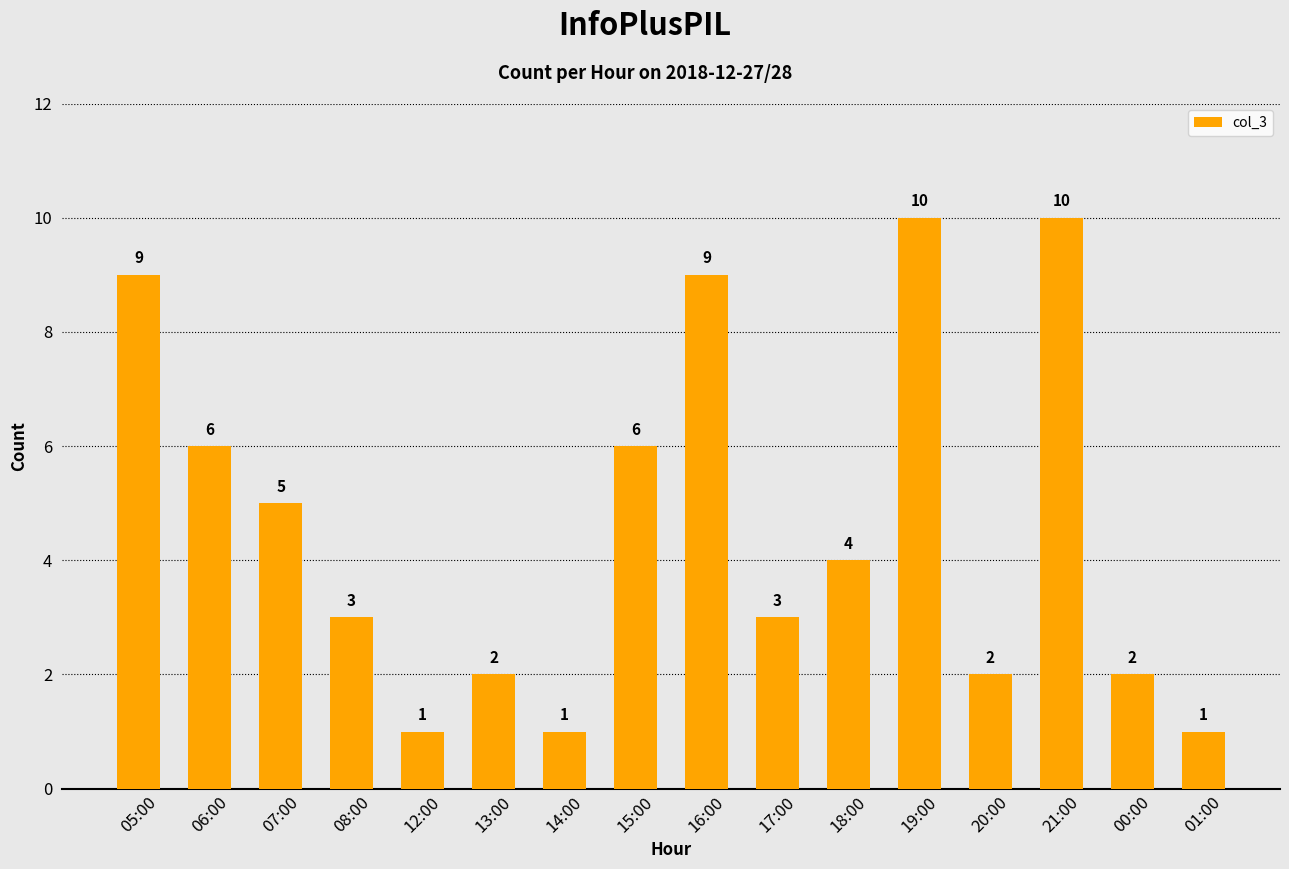

What is the maximum value shown in the chart?

10